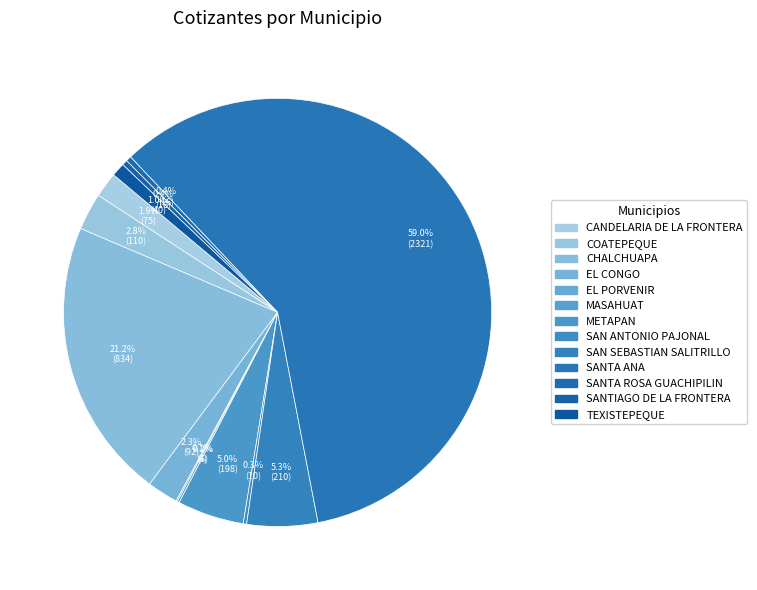

Which has a higher value, SANTA ANA or COATEPEQUE?

SANTA ANA